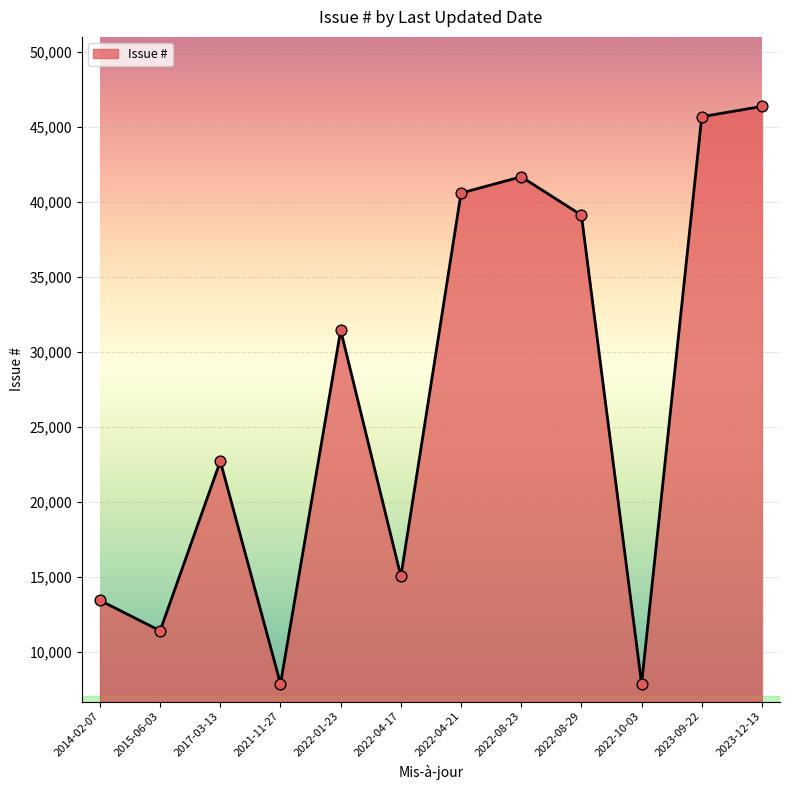

What is the change in value from 2022-01-23 to 2023-12-13?

+14910